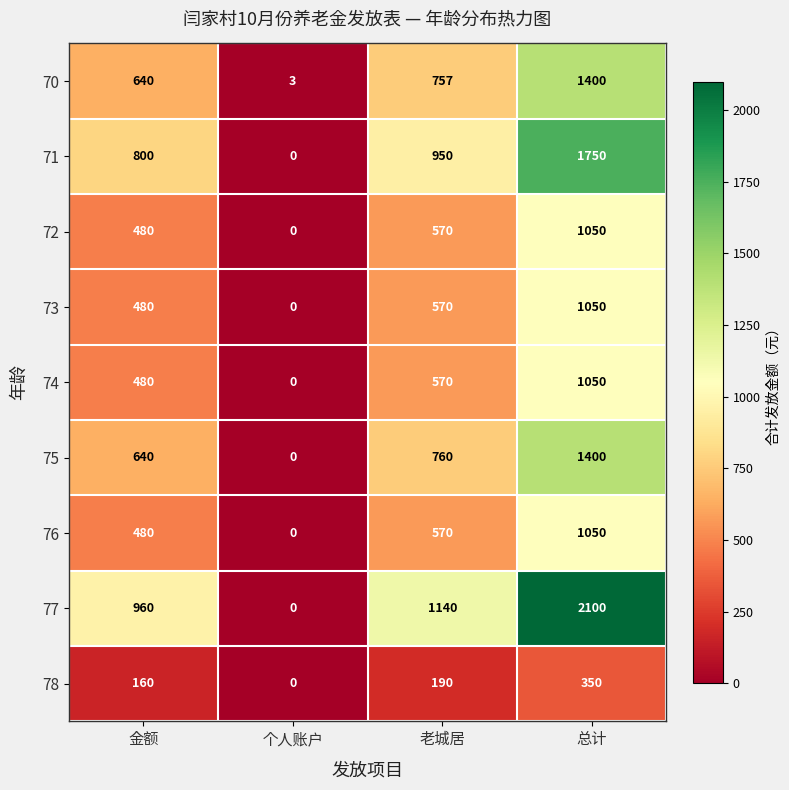

True or false: 70 has a value of 1316 at 老城居.

False